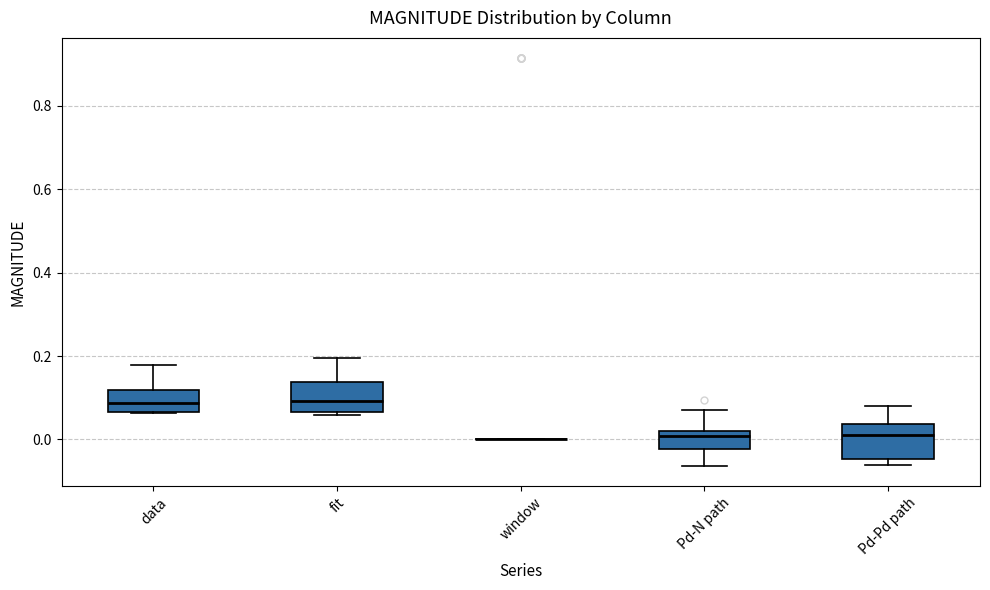

Where does the median line of the box for data sit on the y-axis? The values are not printed on the chart, so give them approximately, as read against the axis.

0.08